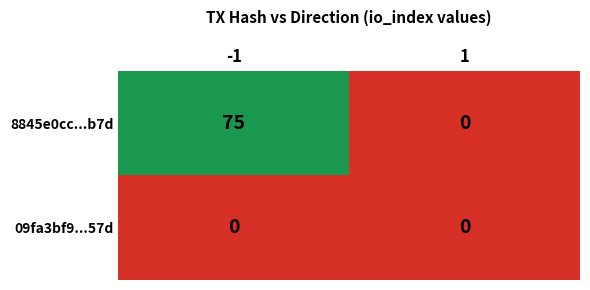

How many data points does each series have?

2